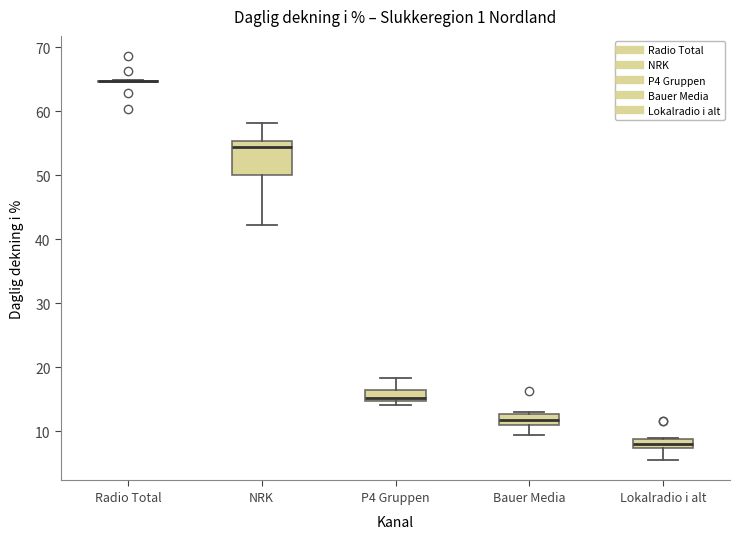

Where is the upper edge of the box for P4 Gruppen on the y-axis? The values are not printed on the chart, so give them approximately, as read against the axis.

16